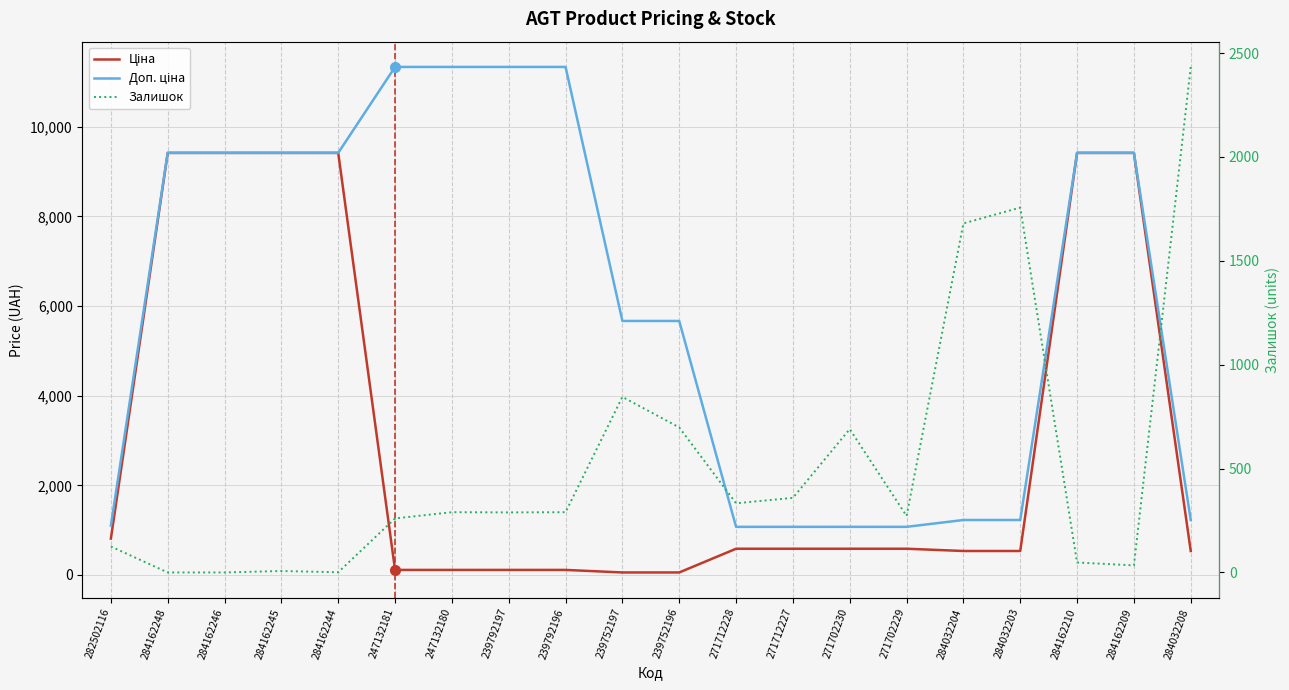

Is the value of Ціна at 284162246 greater than the value of Залишок at 284162245?

Yes